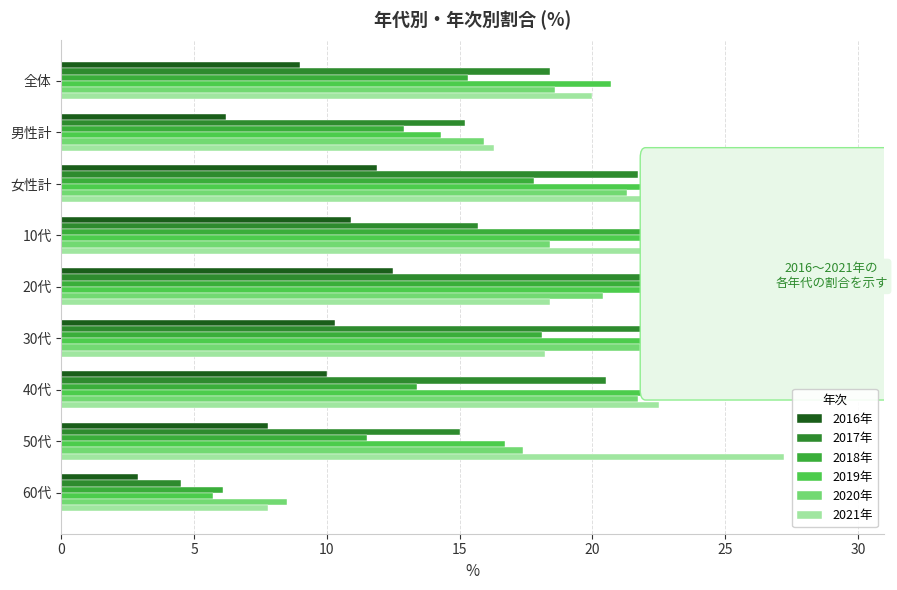

What is the value of the 2021年 bar at the 8th from the left?

27.2